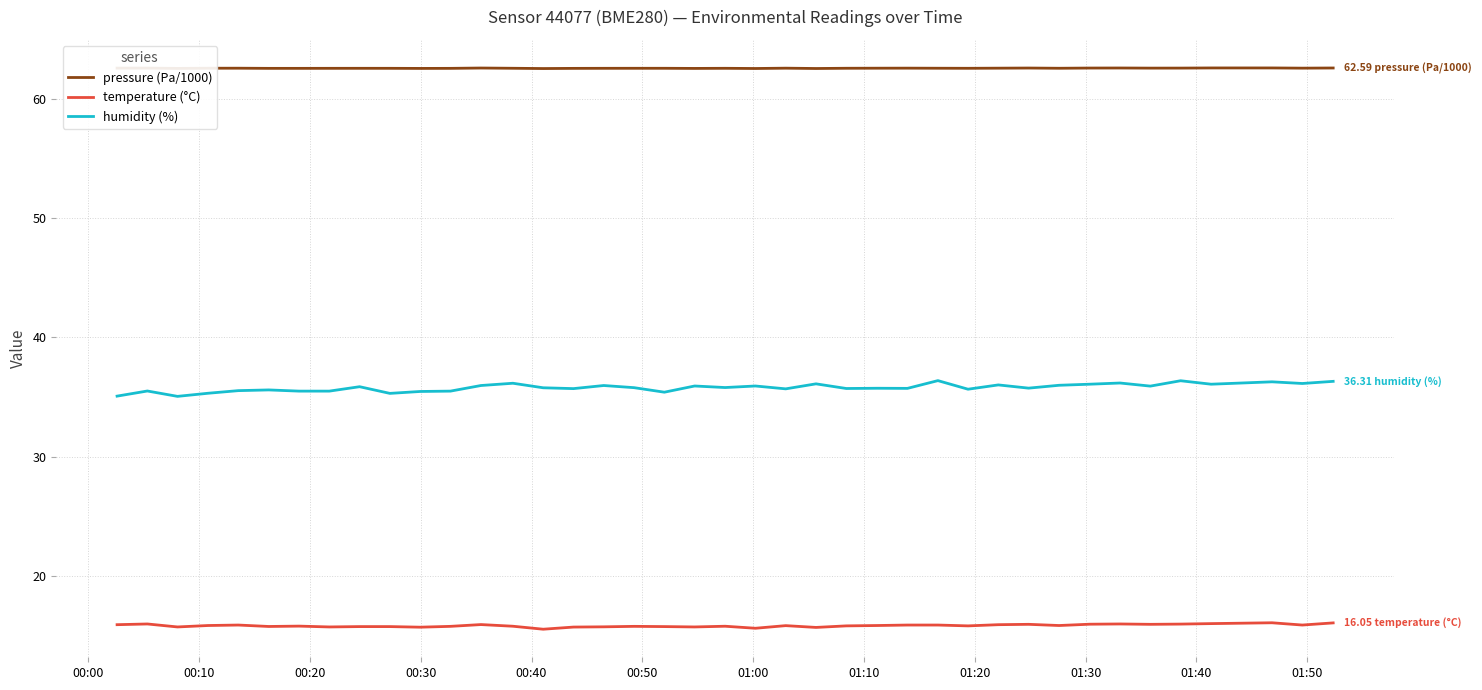

What is the maximum value shown in the chart?

62.6